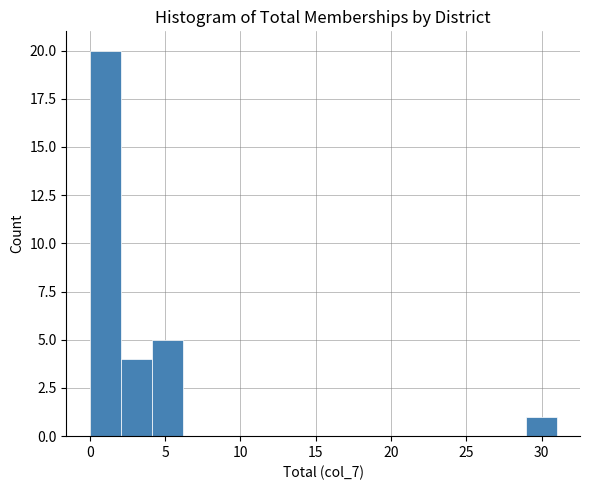

Over which range of the x-axis is the bar tallest?

0.0 to 2.0